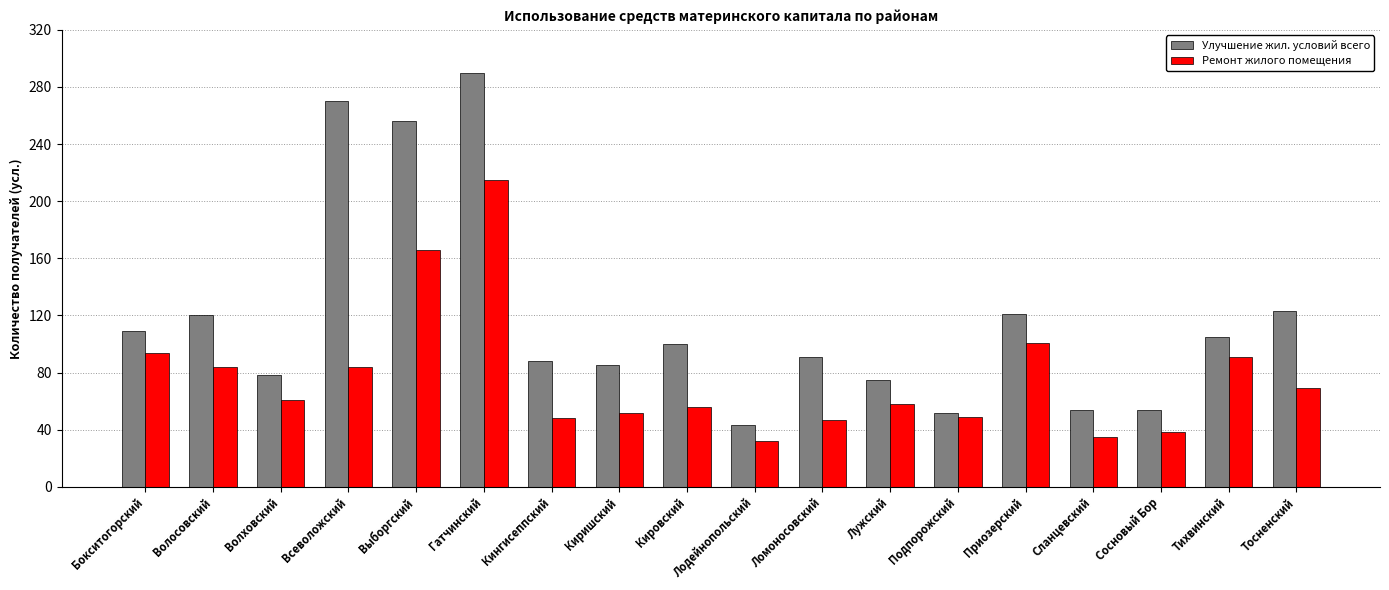

Is the value of Улучшение жил. условий всего at Волосовский greater than the value of Ремонт жилого помещения at Приозерский?

Yes